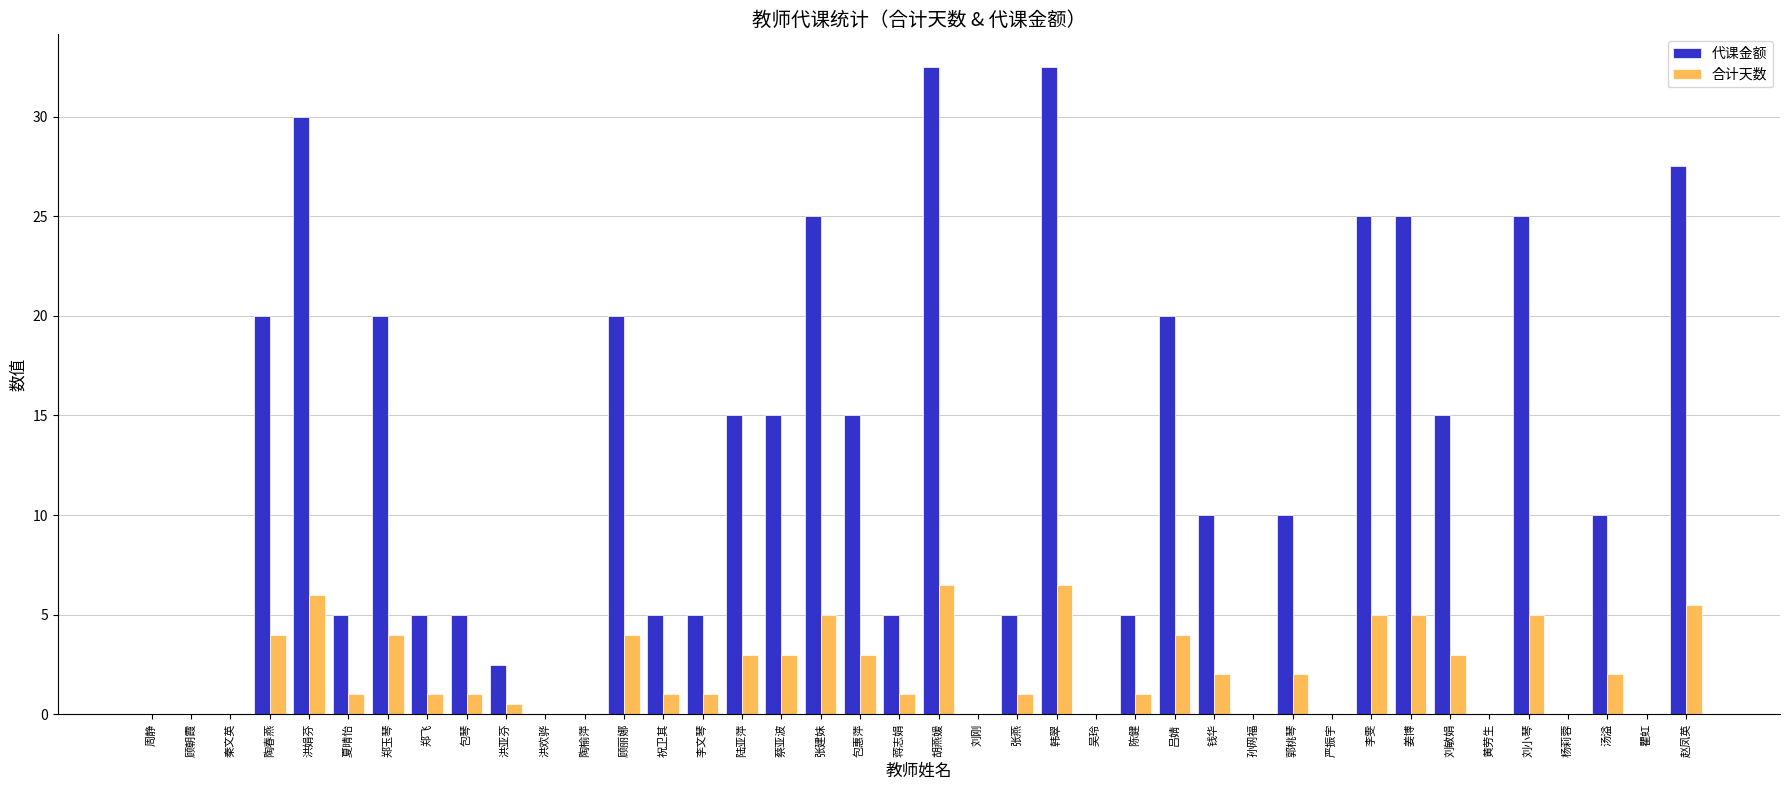

What is the sum of the 合计天数 values at 秦文英 and 韩翠?

6.5